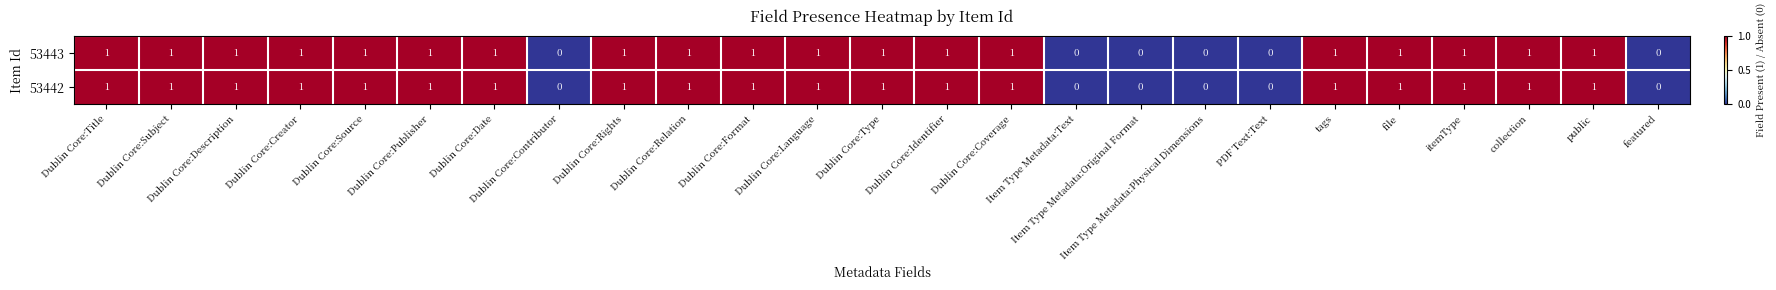

Count the 53443 values in the range 1 to 2.

19